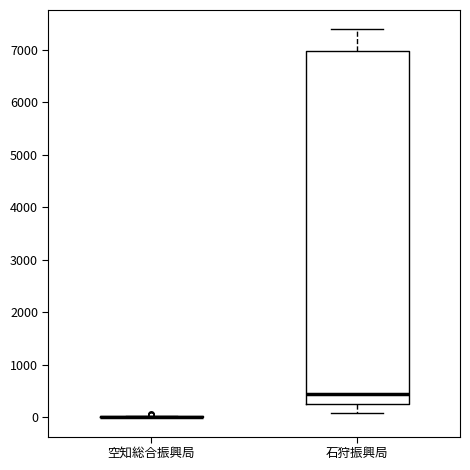

Which box is the tallest, from its lower edge to its upper edge?

石狩振興局